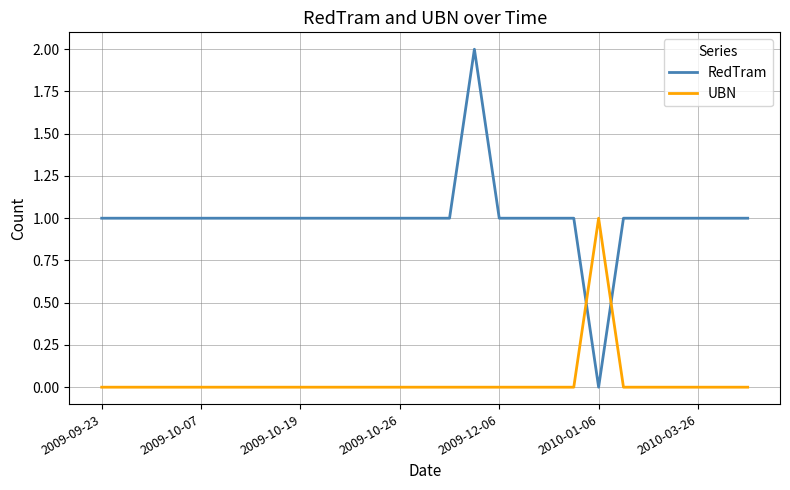

Rank the series by their maximum value, from highest to lowest.

RedTram, UBN